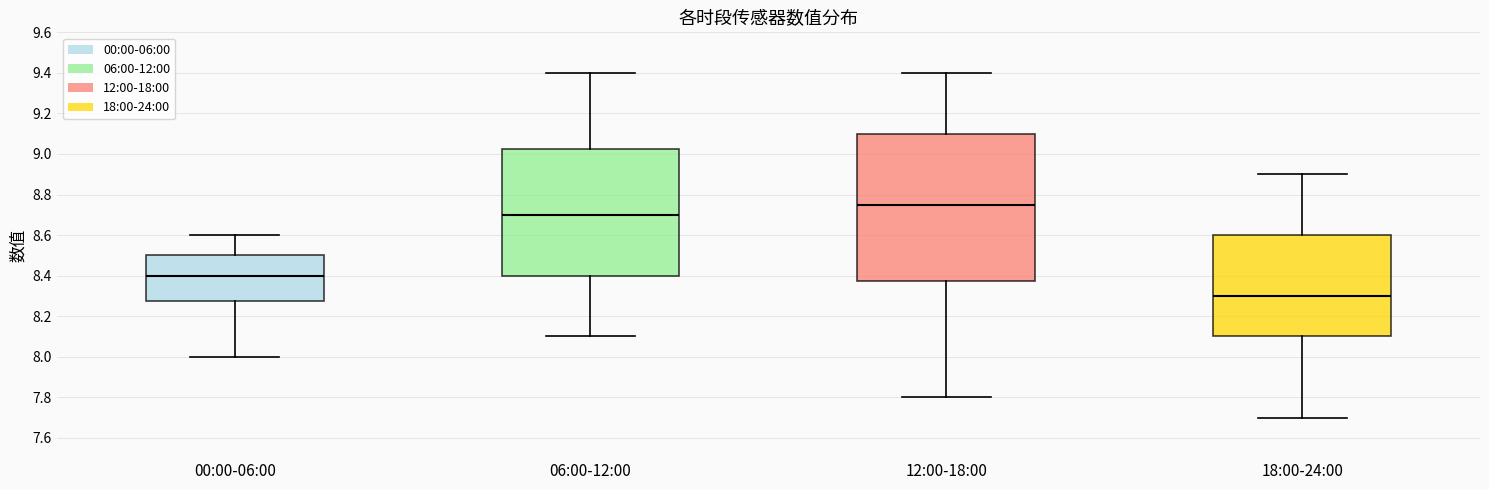

Which box has the lowest median line?

18:00-24:00